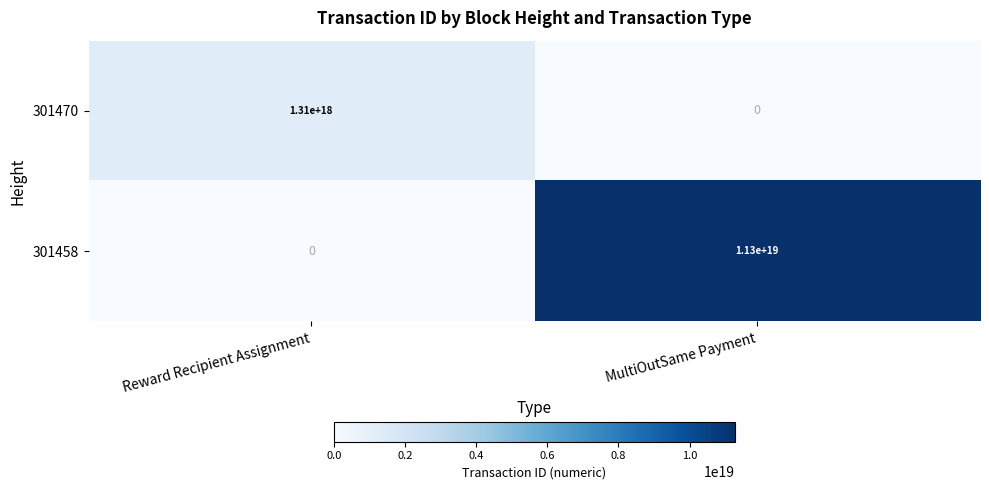

At which category is the sum across all series the highest?

MultiOutSame Payment